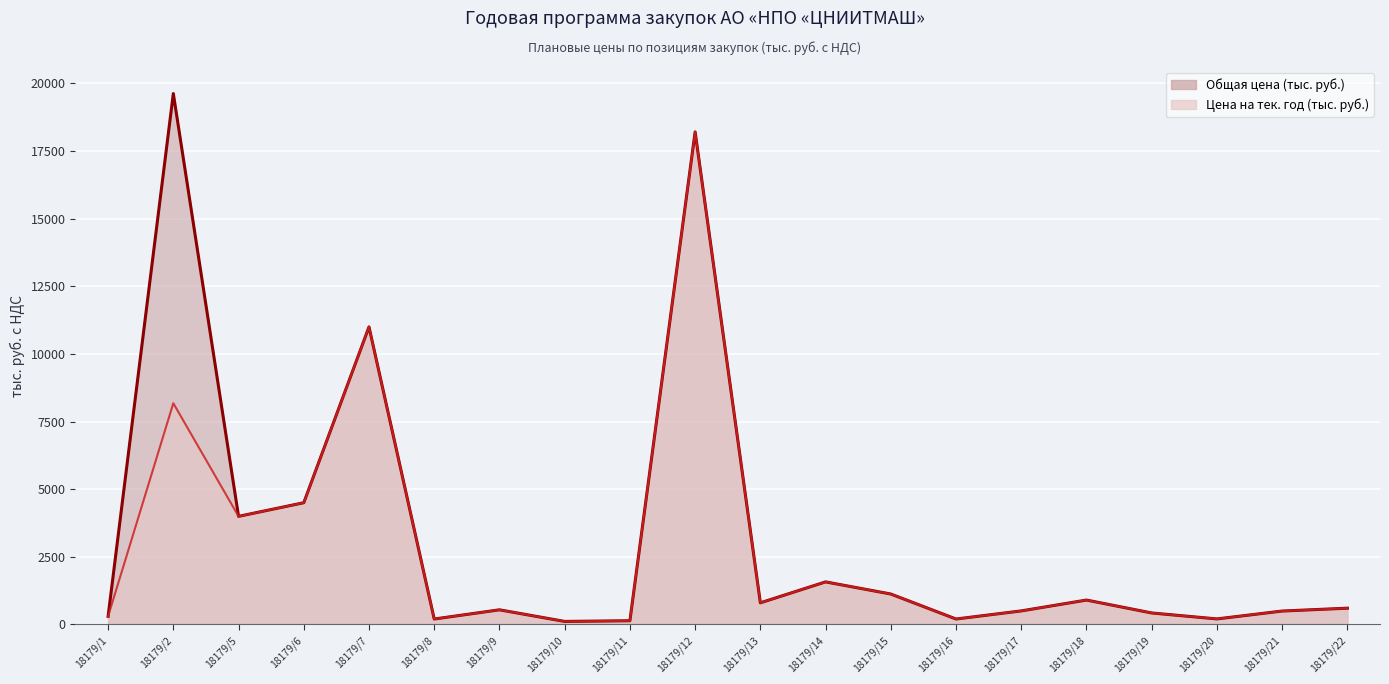

Which has a higher value, 18179/21 or 18179/20?

18179/21